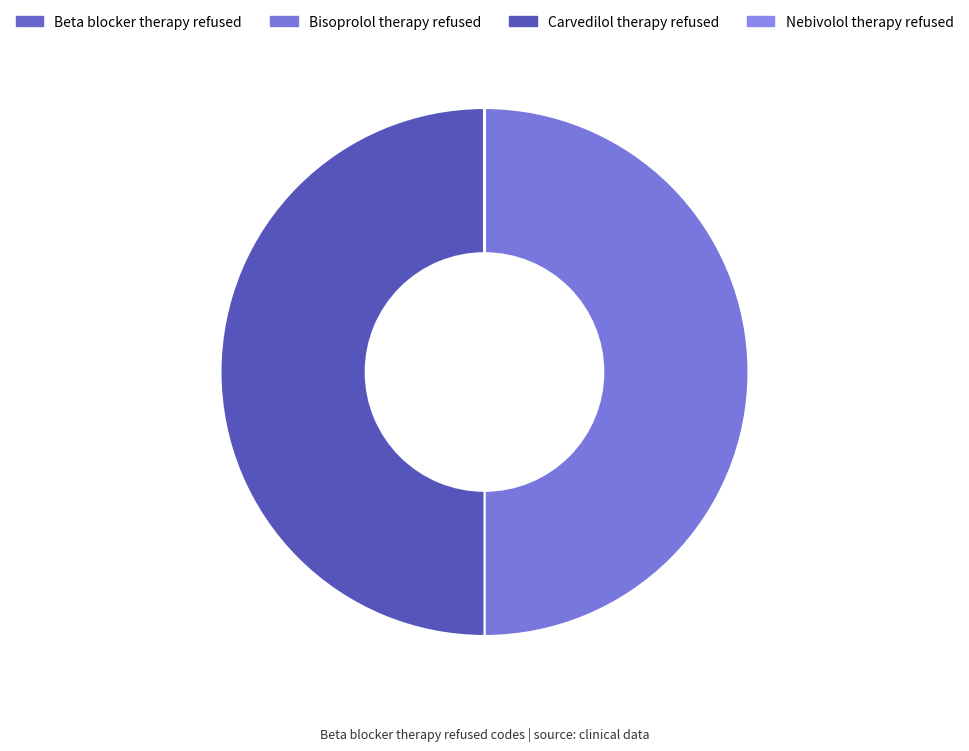

What percentage is NOT represented by Carvedilol therapy refused?

50.0%